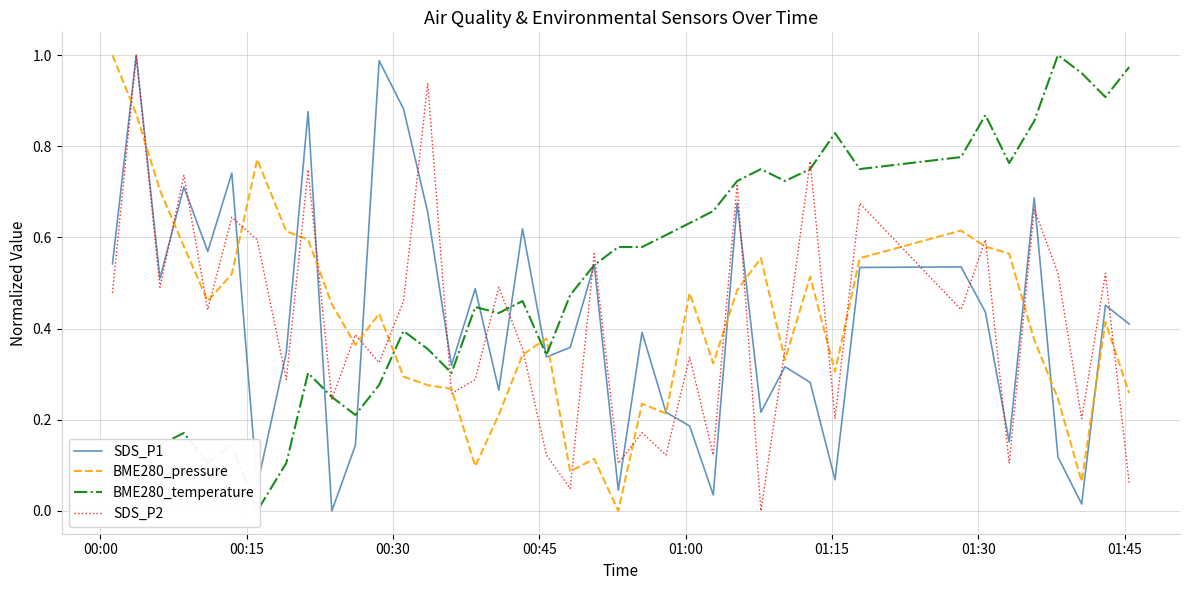

Which series ends up on top after the final intersection of SDS_P1 and BME280_pressure?

SDS_P1